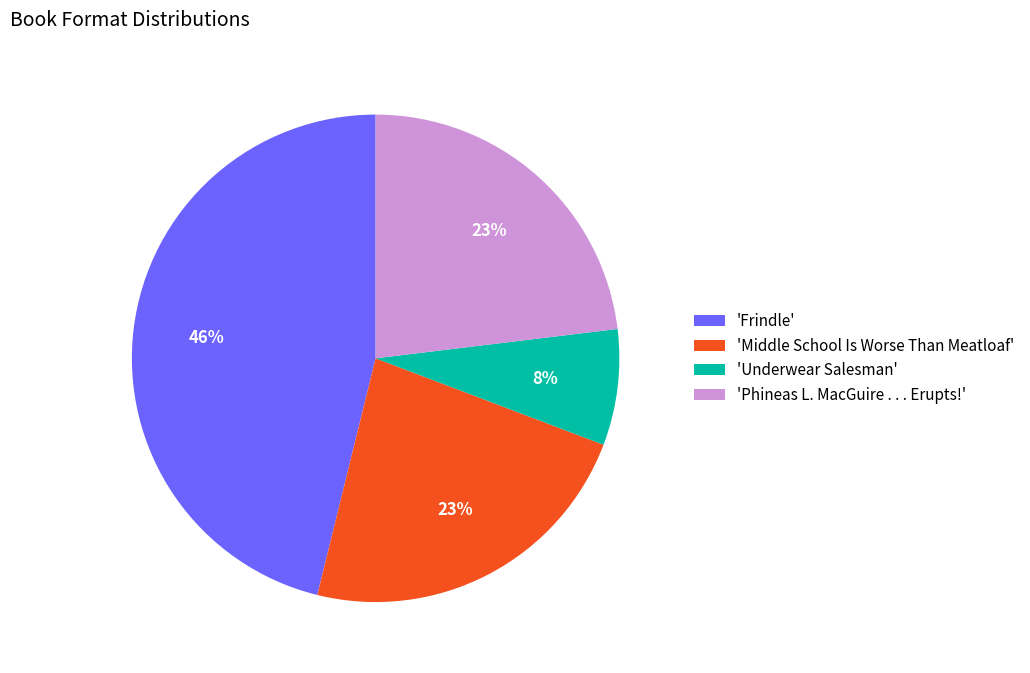

What percentage is the 'Underwear Salesman' slice, to the nearest percent?

8%